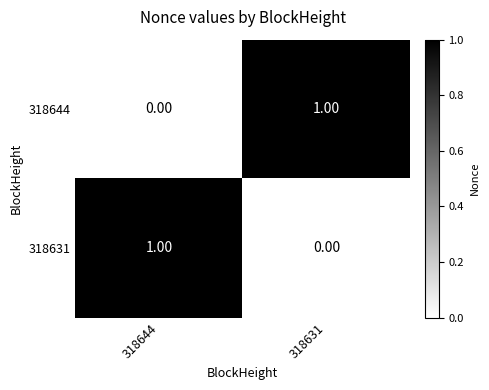

How many values in the 318644 series are below 1?

1